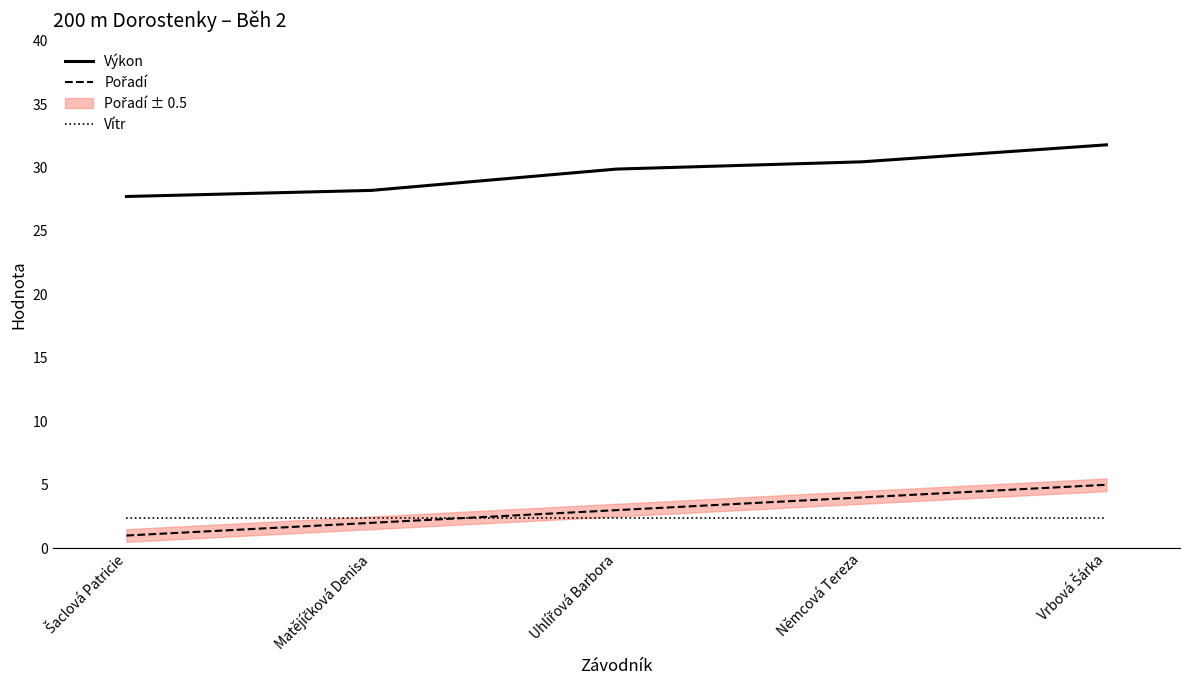

Which label corresponds to the smallest value in the chart?

Šaclová Patricie